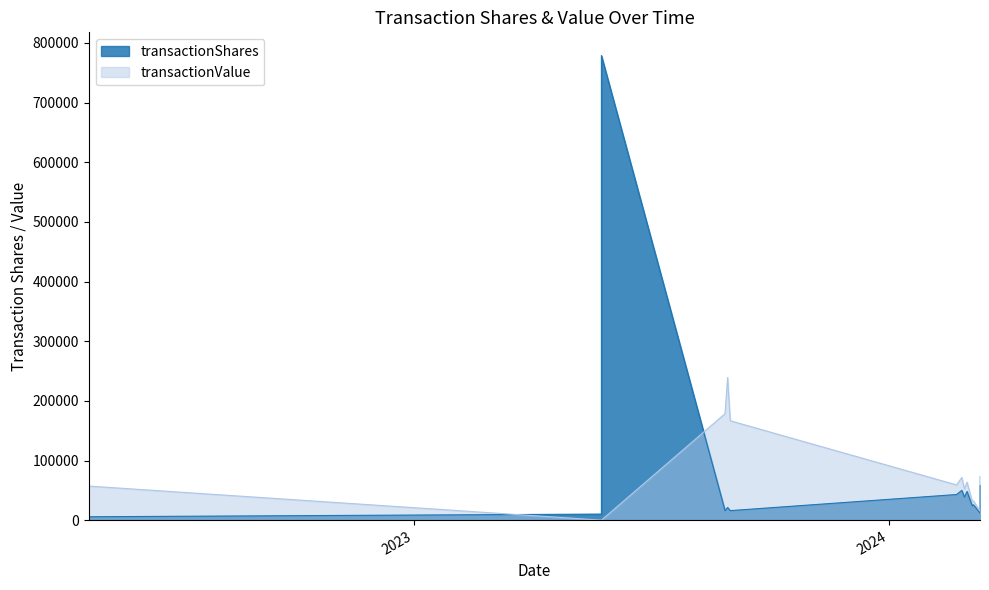

How many lines are shown in the chart?

2